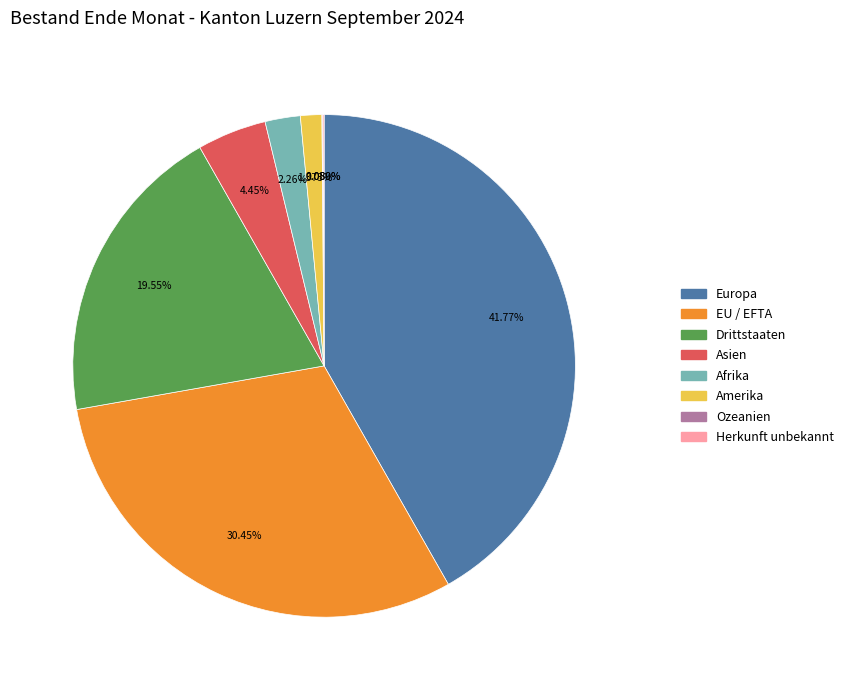

To the nearest percent, what portion does Drittstaaten represent?

20%